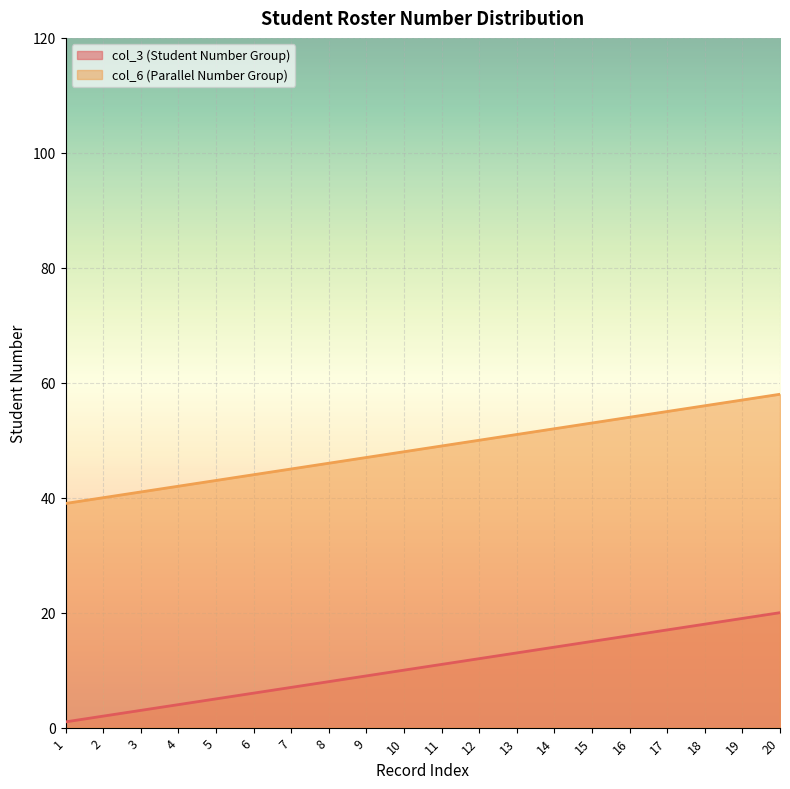

What is the greatest value displayed?

58